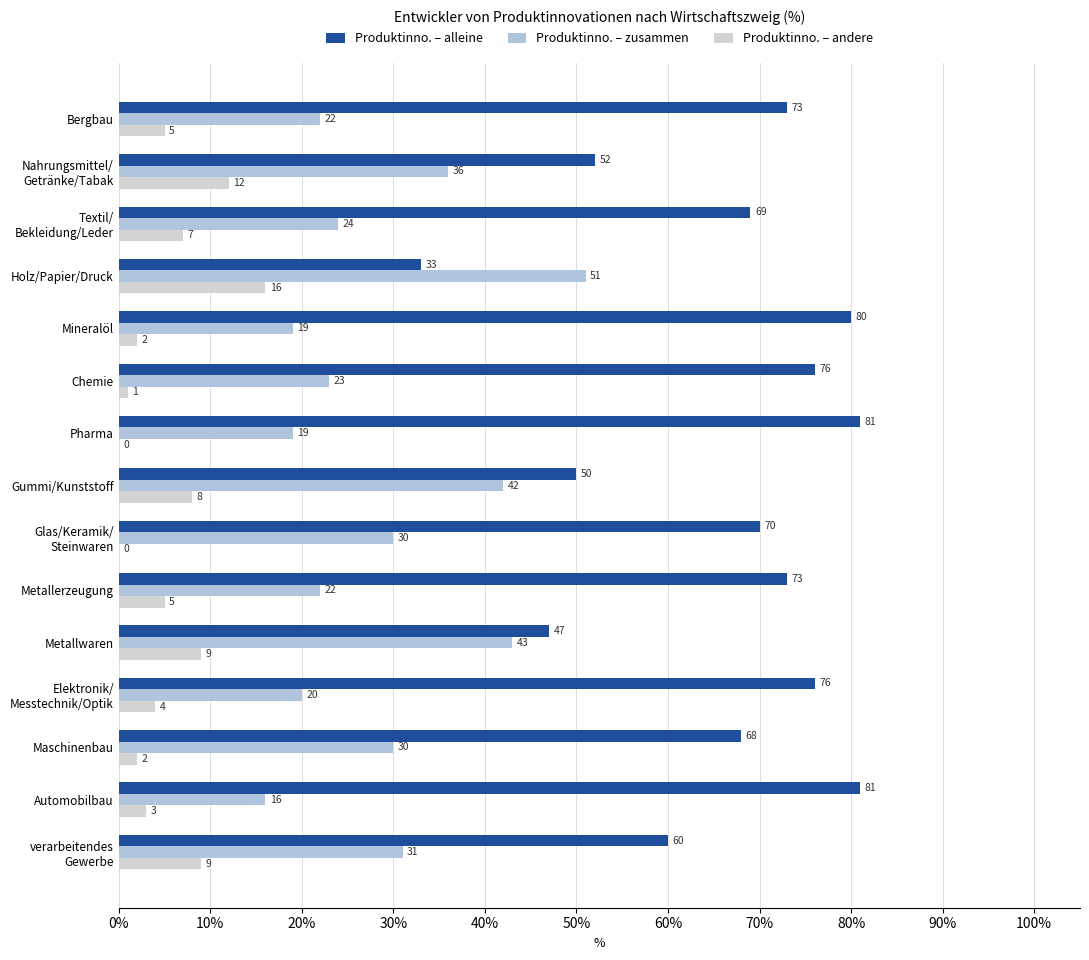

How many data points does each series have?

15